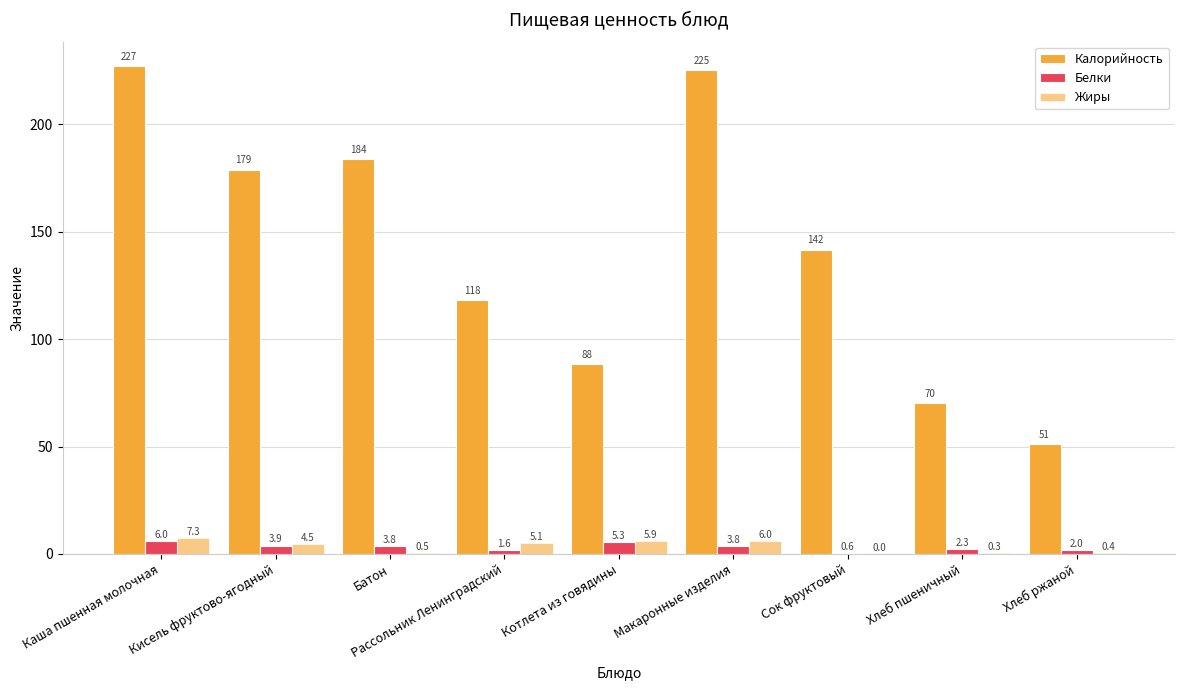

The value of Жиры at Каша пшенная молочная is 12.8. True or false?

False